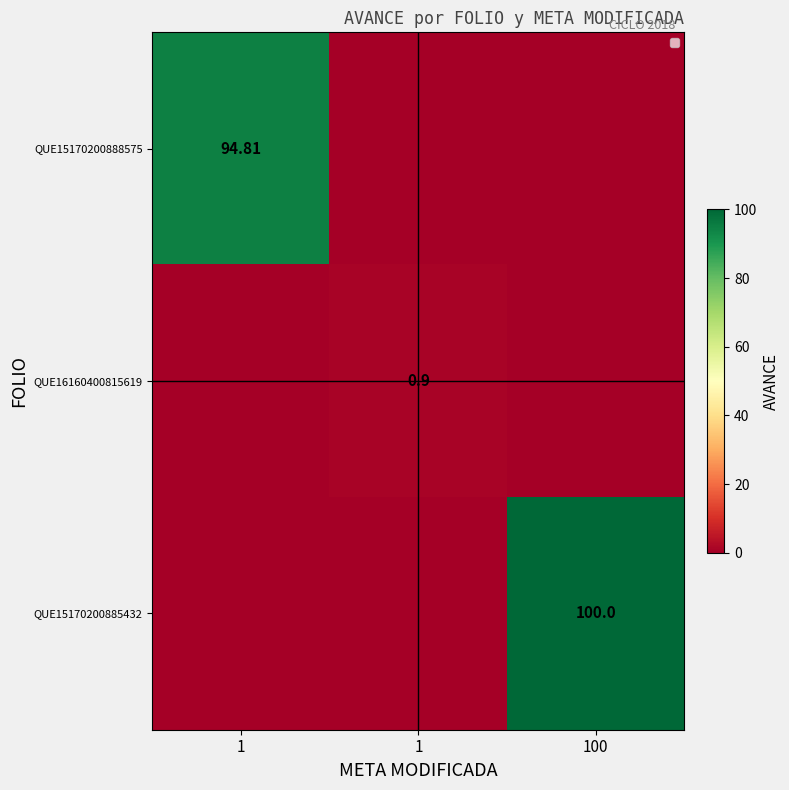

True or false: QUE16160400815619 has a value of 0.0 at 100.

True